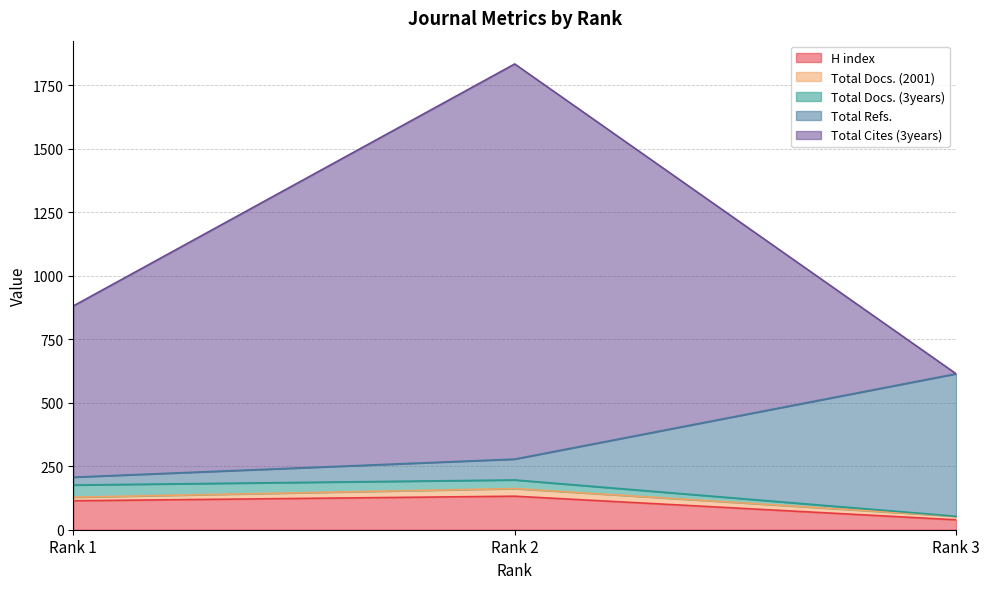

What are all the series names shown in the legend?

H index, Total Docs. (2001), Total Docs. (3years), Total Refs., Total Cites (3years)